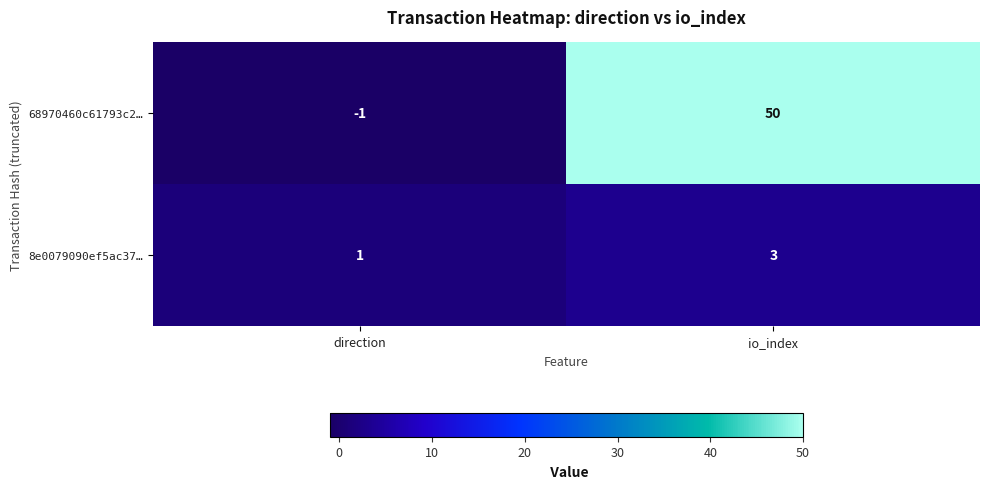

Which series has the largest total across all categories?

68970460c61793c2…